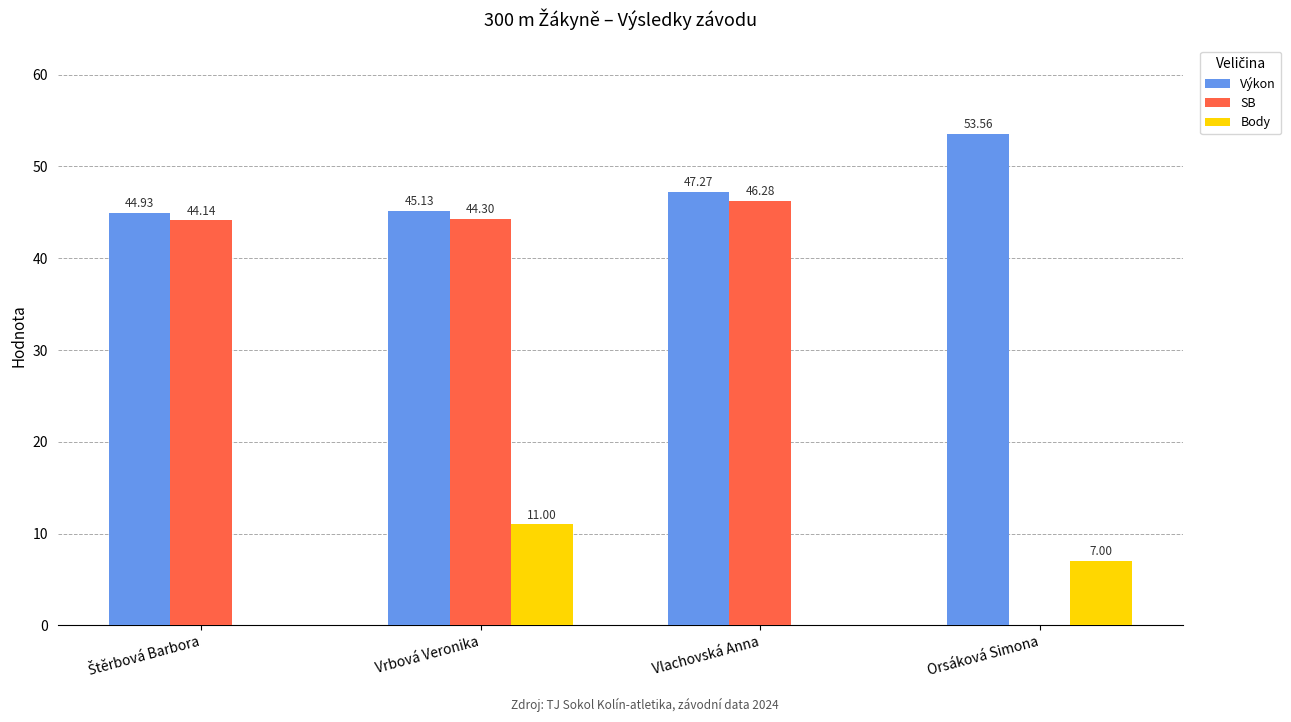

Are the bars horizontal?

No